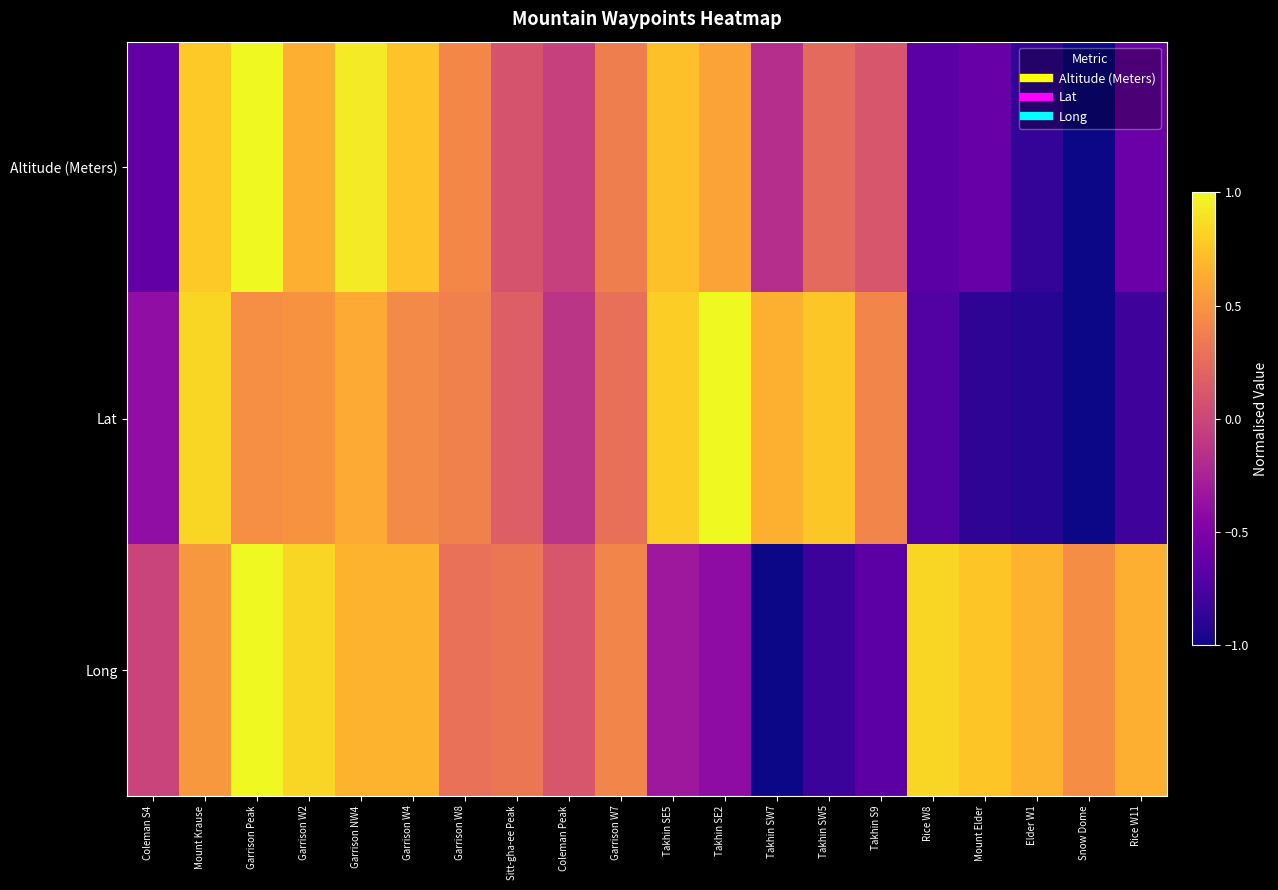

Between Garrison W7 and Elder W1, which series saw the biggest shift?

Altitude (Meters)